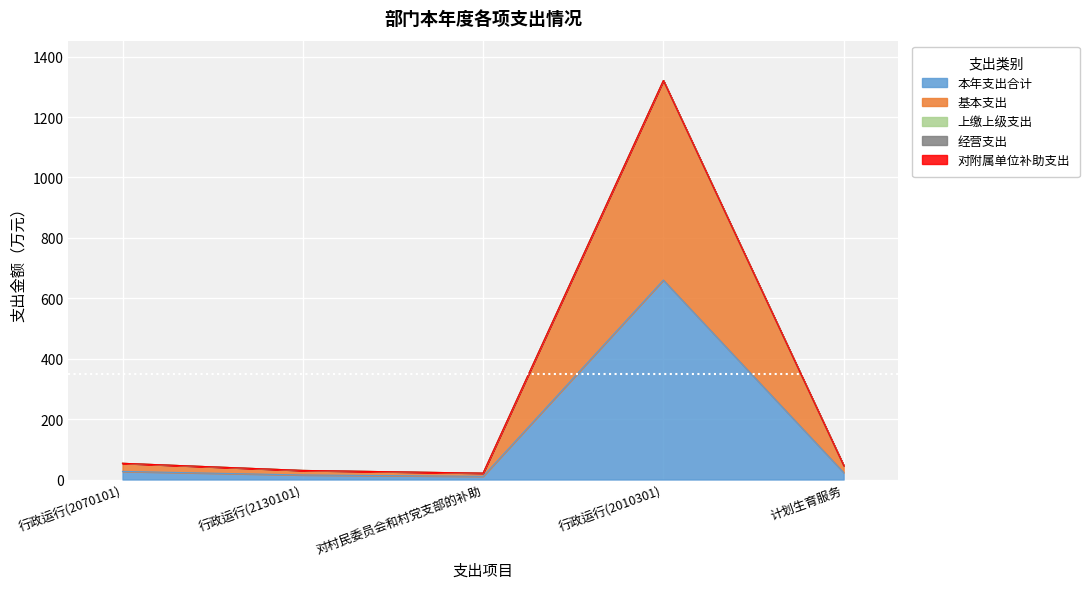

True or false: 对附属单位补助支出 has more than 2 points higher than both neighbors.

False